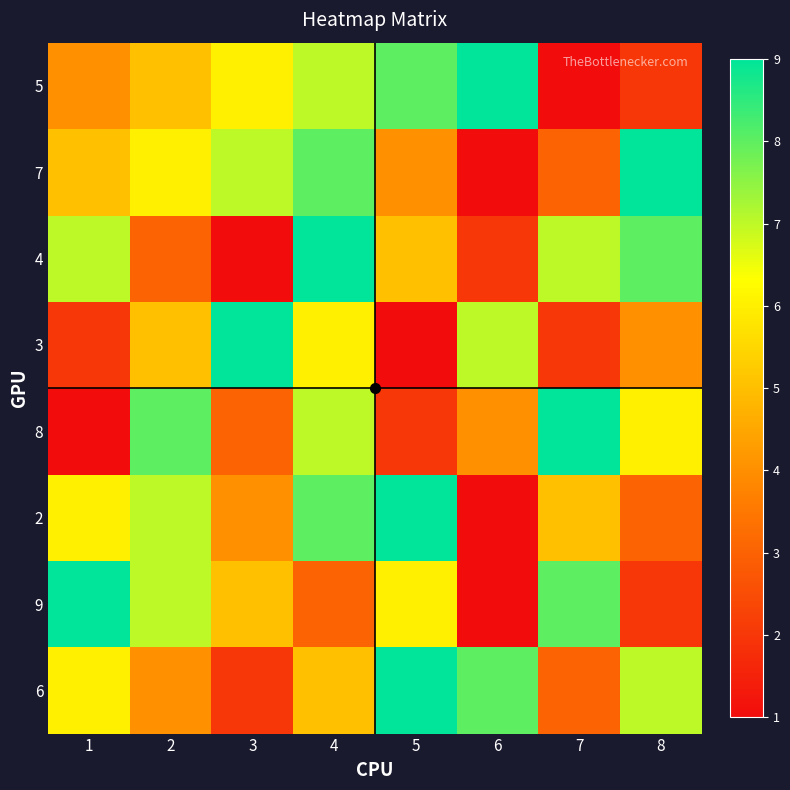

Which has a higher value, 1 or 7?

1